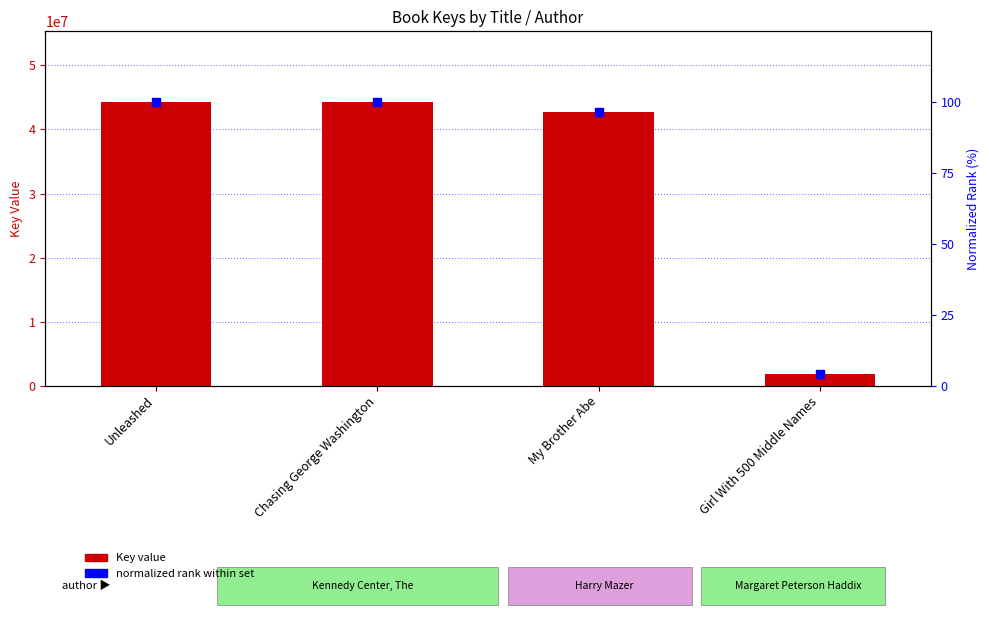

What is the total value across all series at Chasing George Washington?

44254625.0